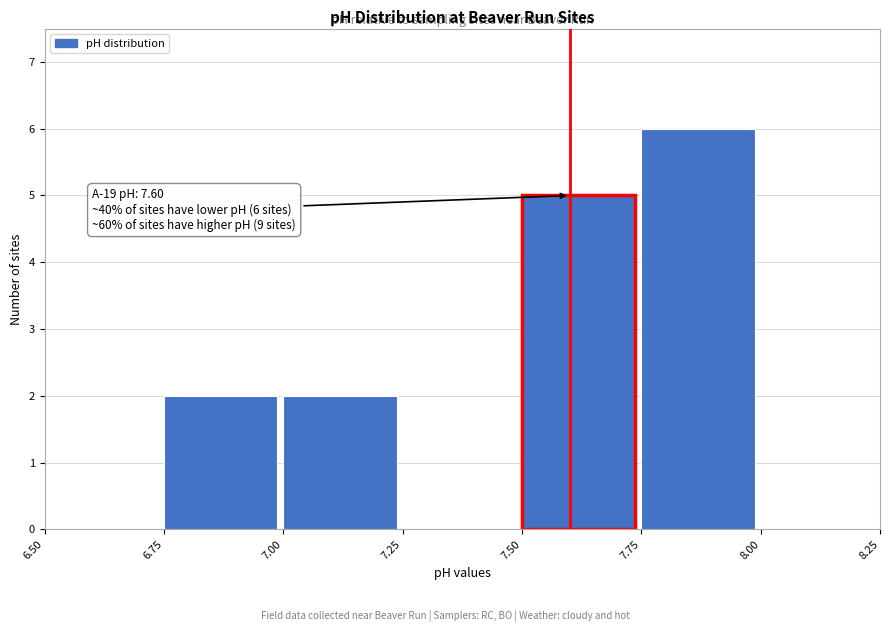

Which range on the x-axis has the tallest bar?

7.75 to 8.00